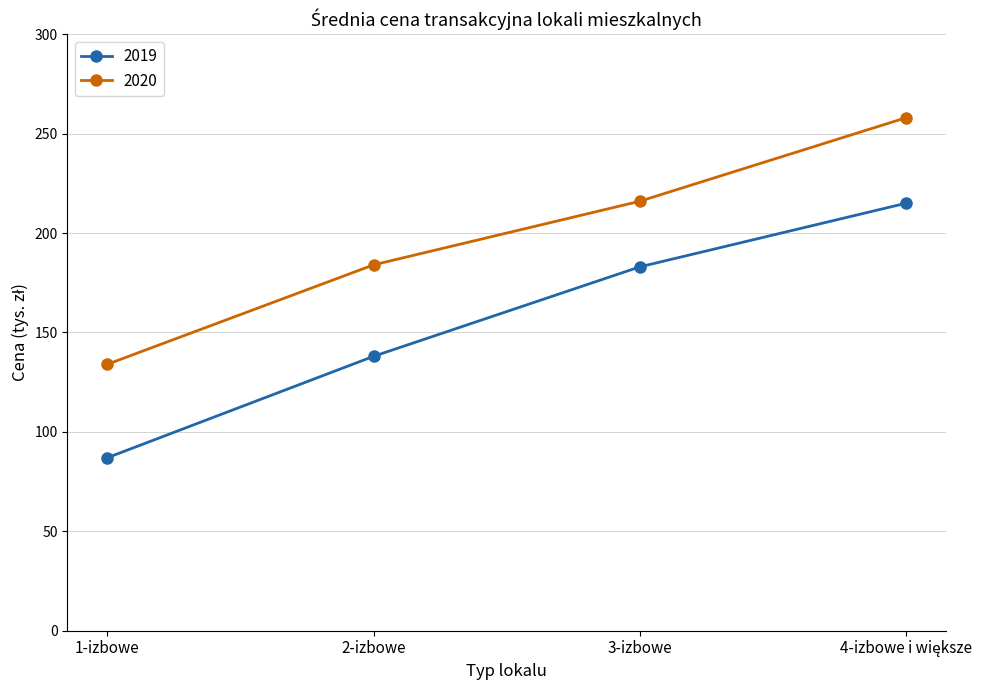

True or false: 2020 and 2019 intersect in this chart.

False